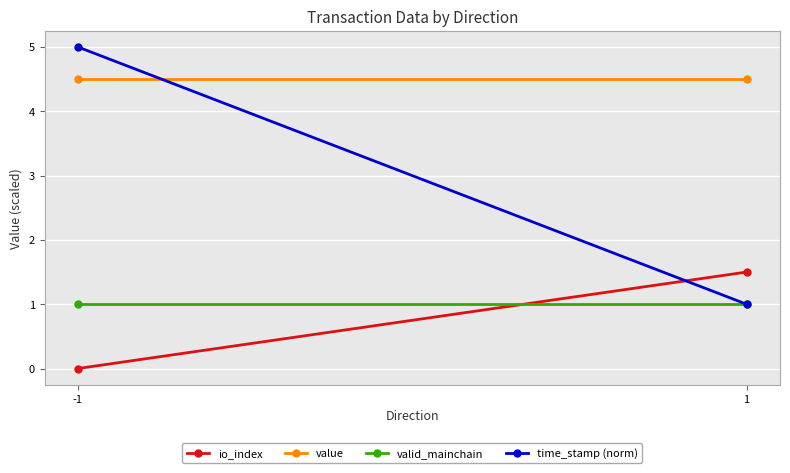

Rank the categories by value value from highest to lowest.

-1, 1